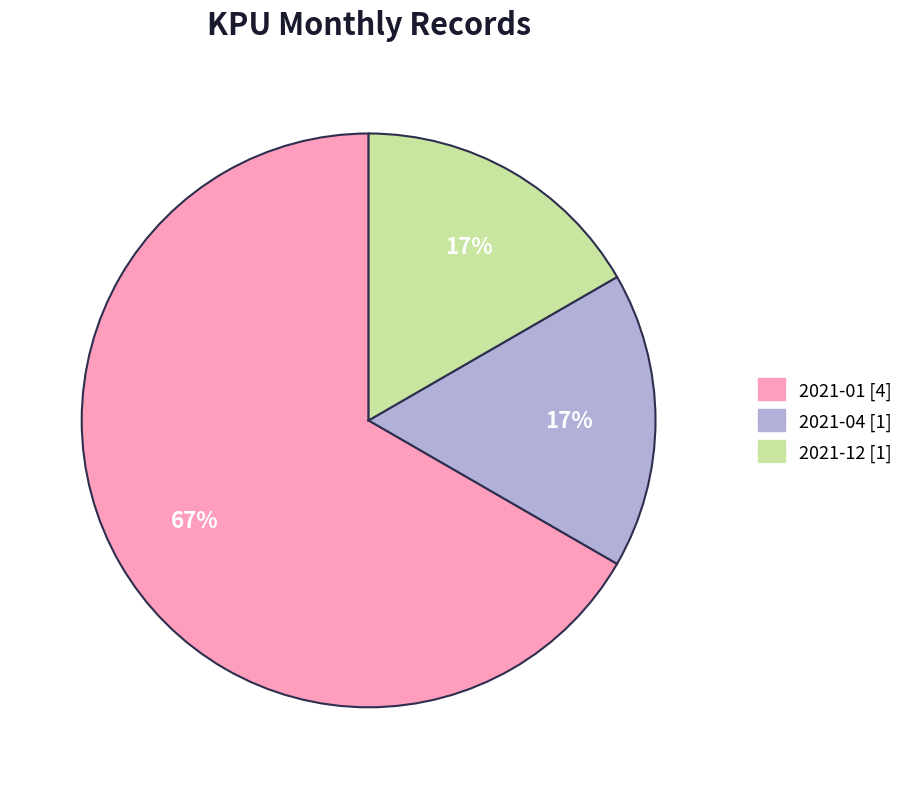

Is there any slice that represents more than half of the pie?

Yes